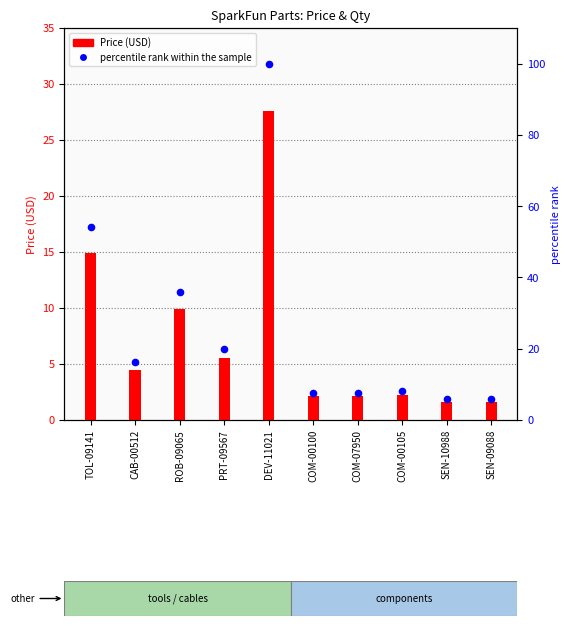

What are all the series names shown in the legend?

Price (USD), percentile rank within the sample